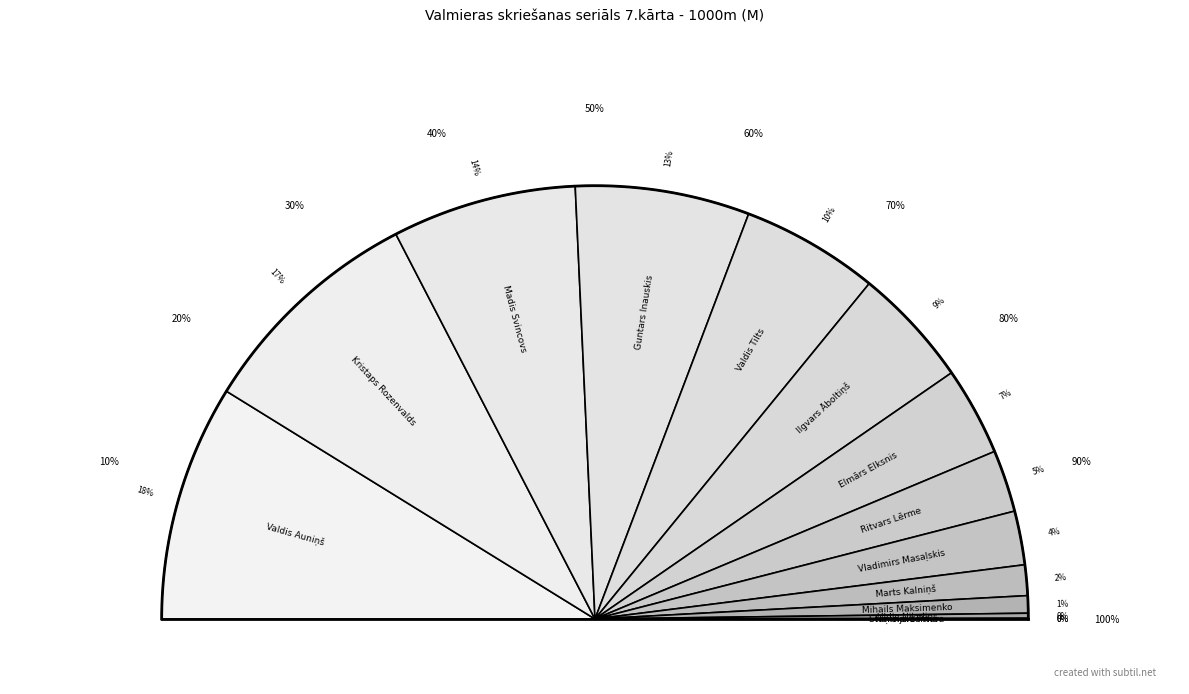

Approximately how many times larger is the value at Ilgvars Āboltiņš compared to Ritvars Lērme?

1.9